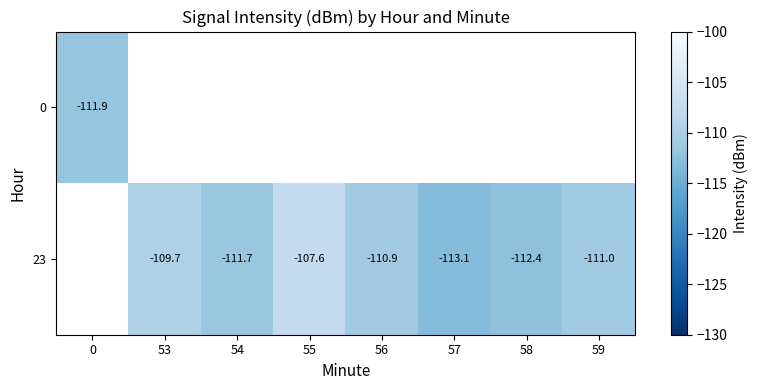

What is the smallest value displayed?

-113.1